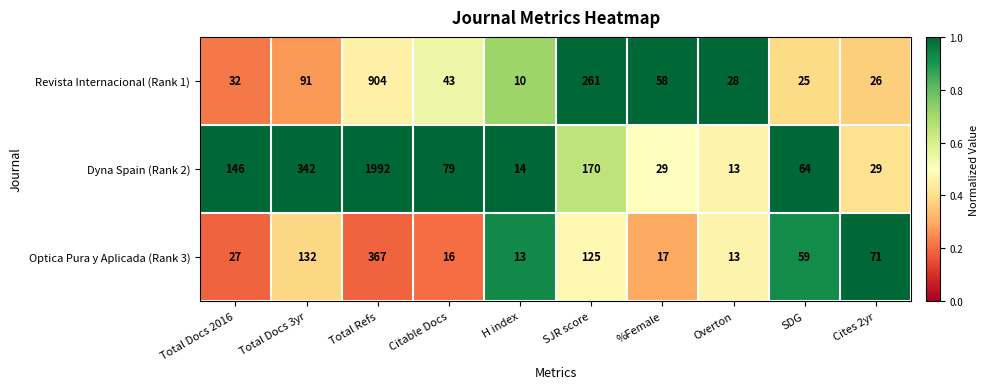

At Total Docs 3yr, list the series in order from largest to smallest.

Dyna Spain (Rank 2), Optica Pura y Aplicada (Rank 3), Revista Internacional (Rank 1)